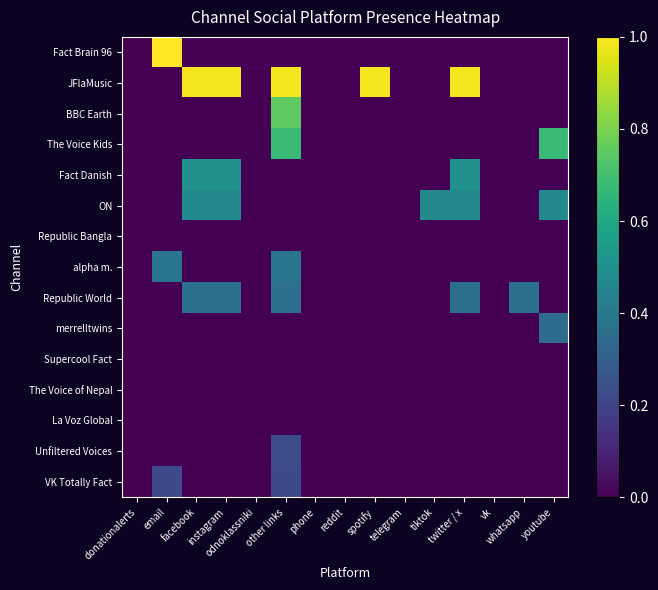

List the series in order of their peak value, highest first.

Fact Brain 96, JFlaMusic, BBC Earth, The Voice Kids, Fact Danish, ON, alpha m., Republic World, merrelltwins, Unfiltered Voices, VK Totally Fact, Republic Bangla, Supercool Fact, The Voice of Nepal, La Voz Global